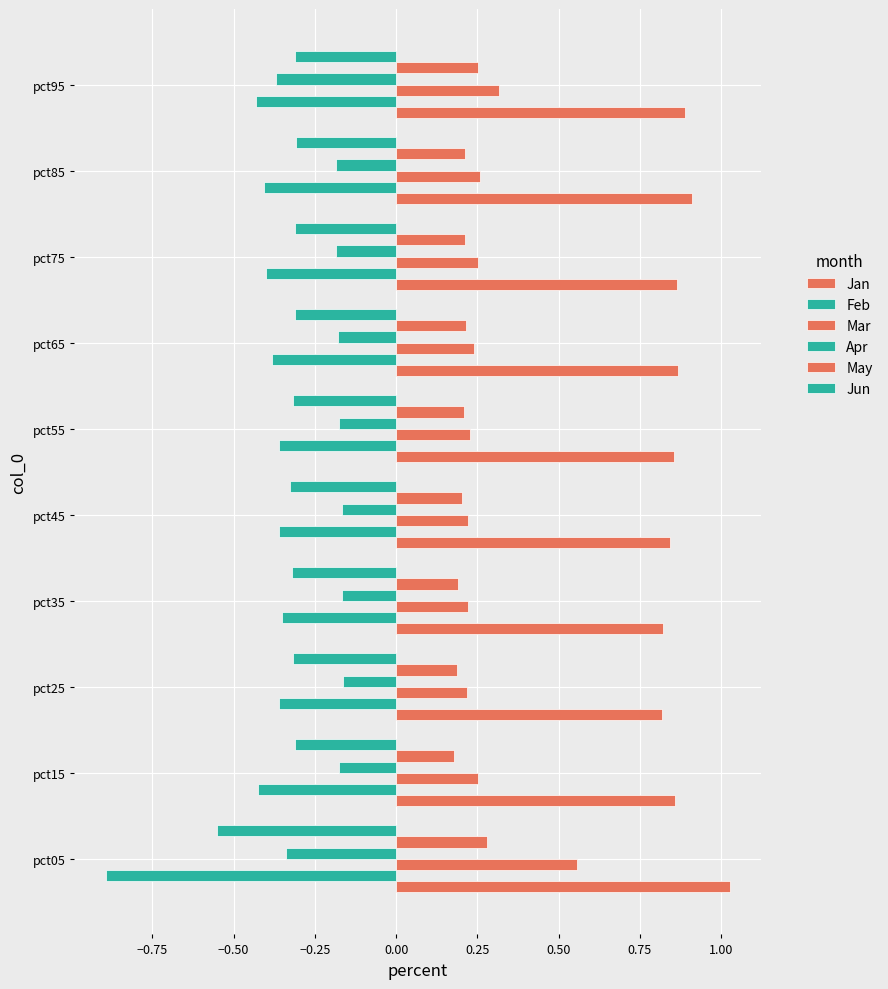

What is the maximum value for Mar?

0.6